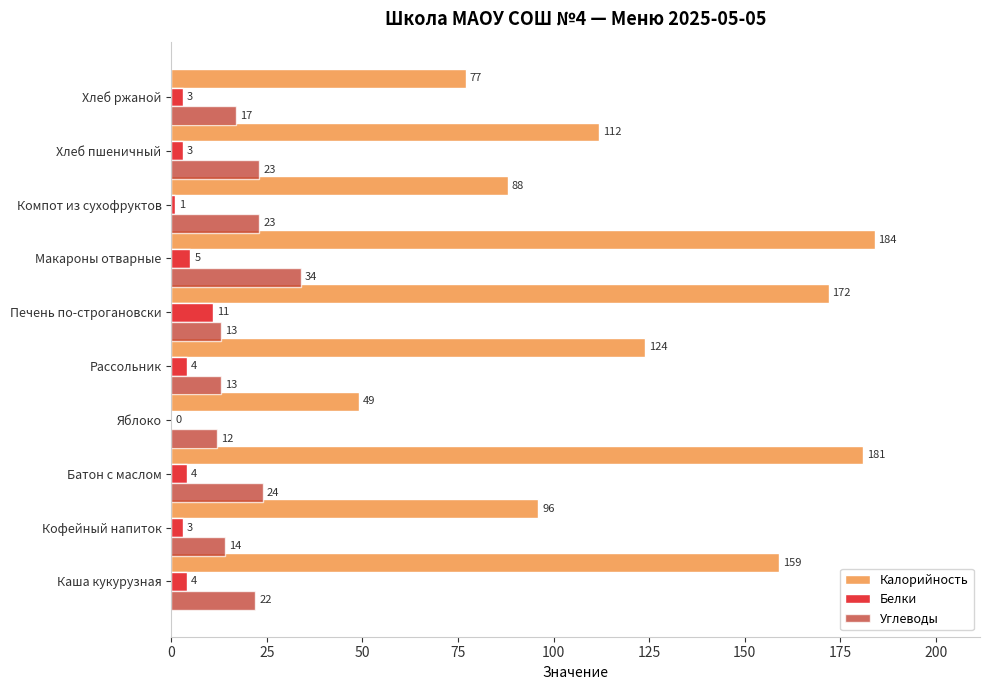

What is the sum of the Углеводы values at Компот из сухофруктов and Печень по-строгановски?

36